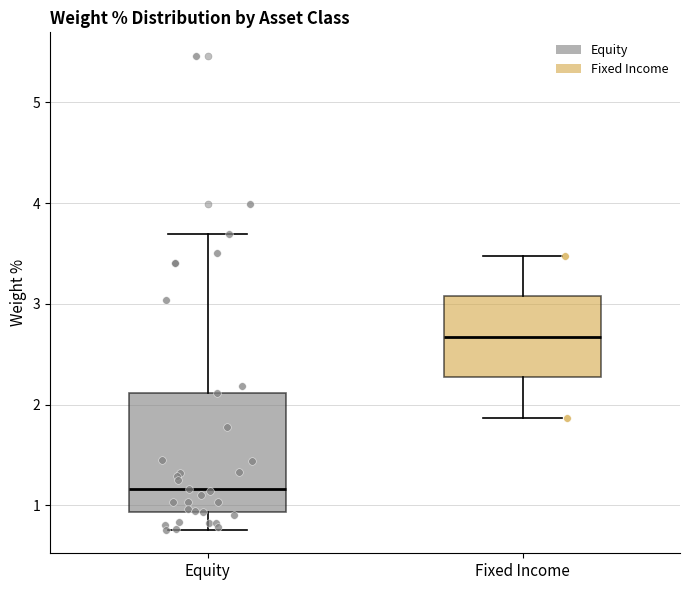

Which box is the tallest, from its lower edge to its upper edge?

Equity